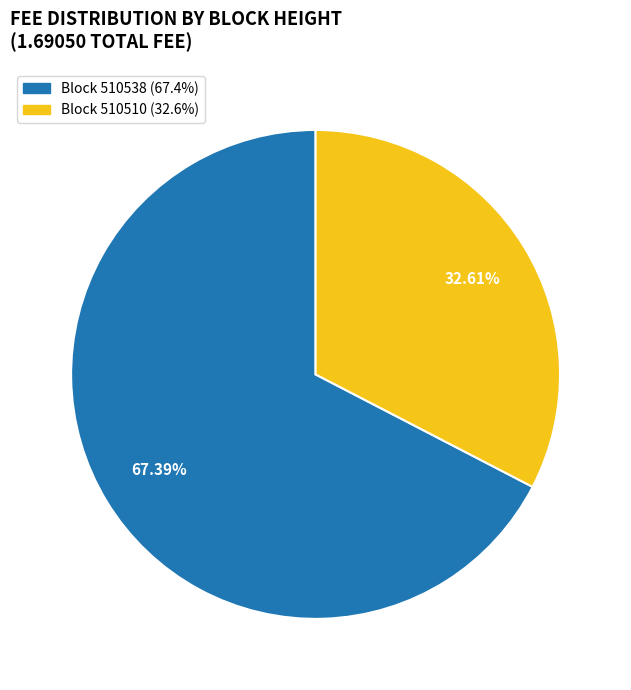

Is there any slice that represents more than half of the pie?

Yes